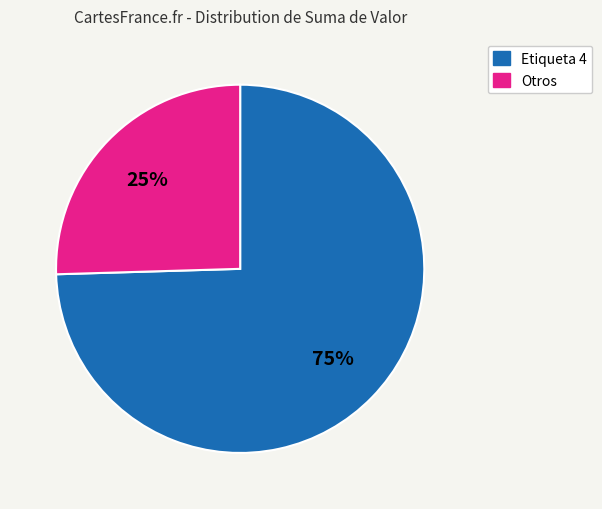

Is there any slice that represents more than half of the pie?

Yes